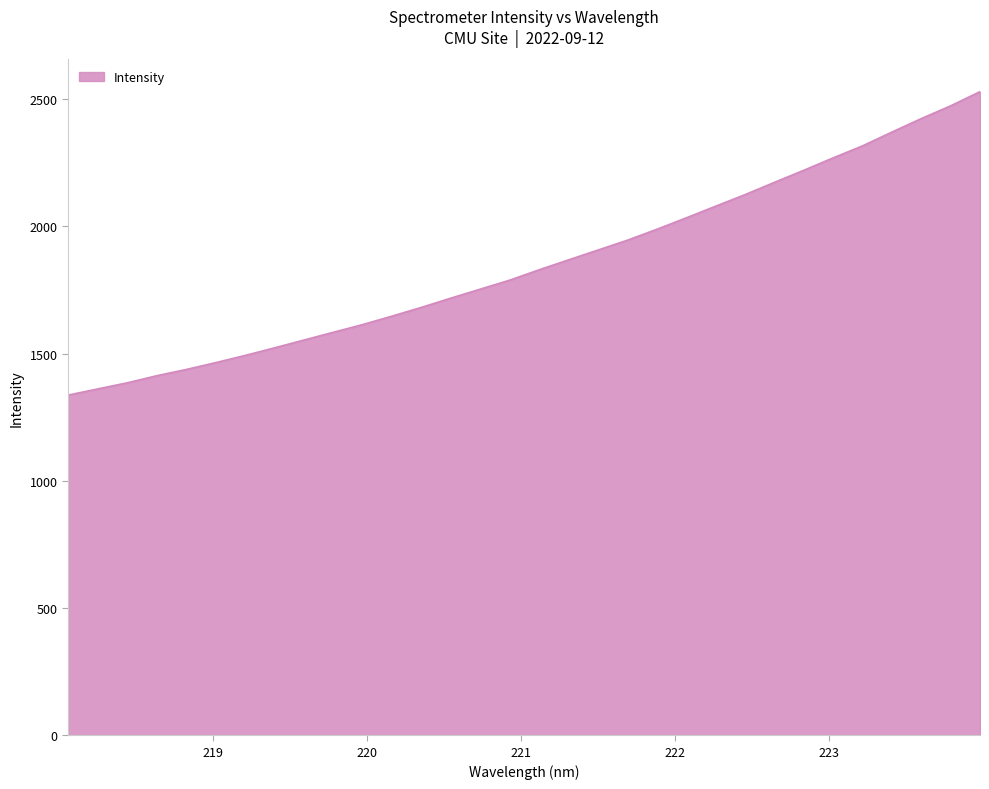

What is the smallest value displayed?

1336.9